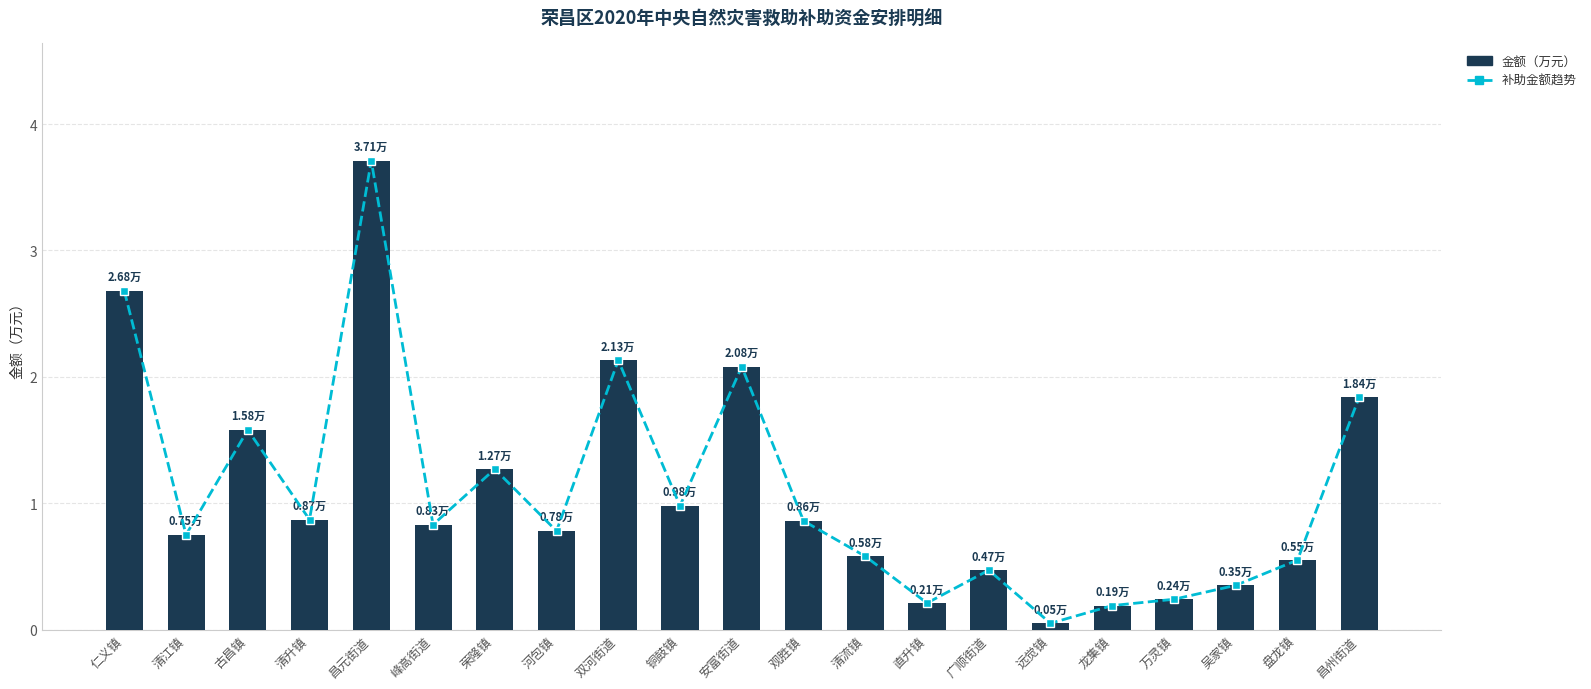

At which label does 金额（万元） reach its minimum?

远觉镇